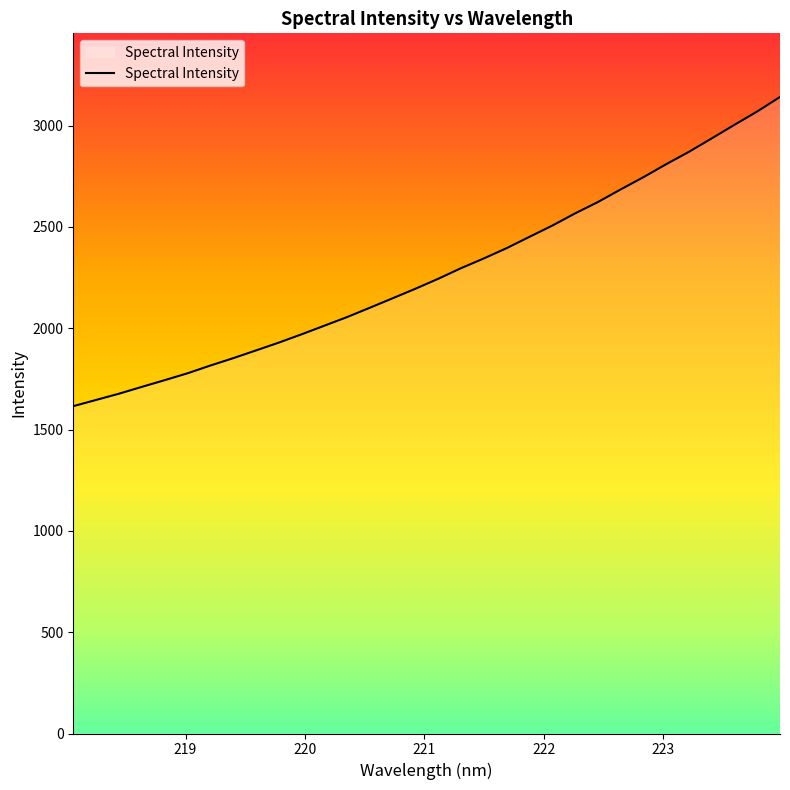

What is the difference between the maximum and minimum values?

1525.9